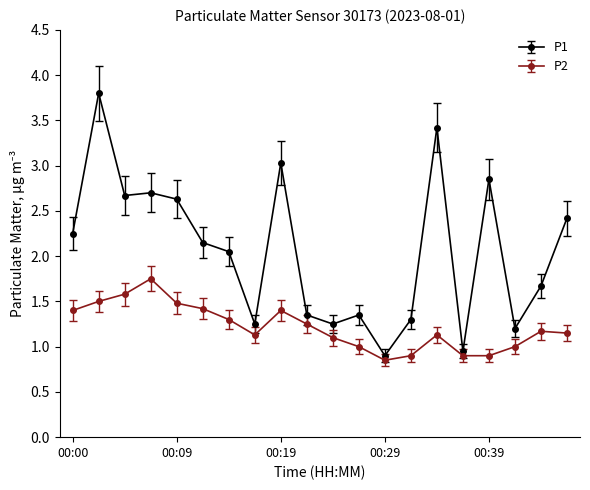

Which series has the widest spread of values?

P1